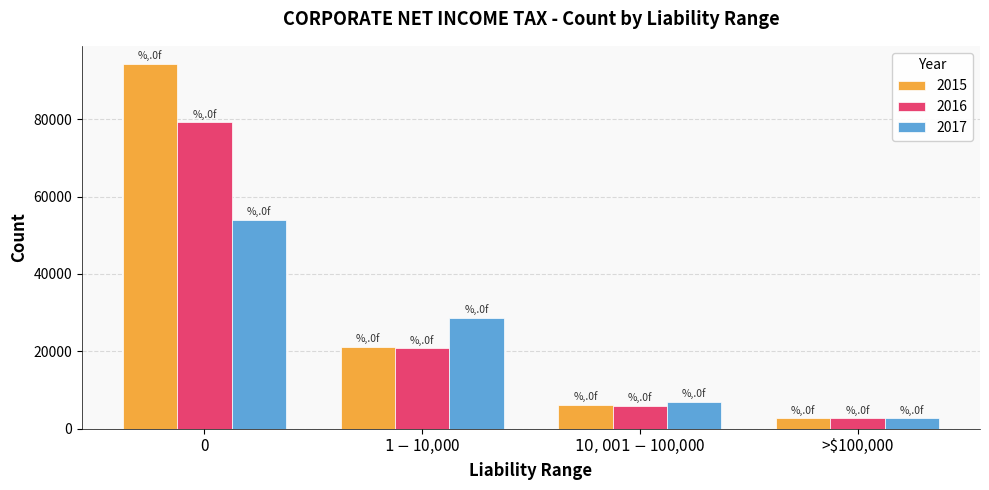

At 0, list the series in order from largest to smallest.

2015, 2016, 2017